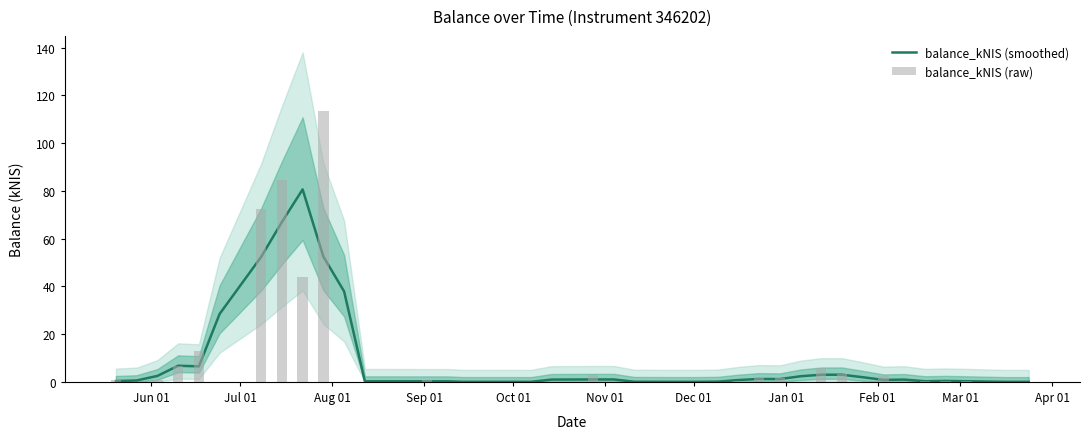

At Nov 01, list the series in order from smallest to largest.

balance_kNIS (raw), balance_kNIS (smoothed)